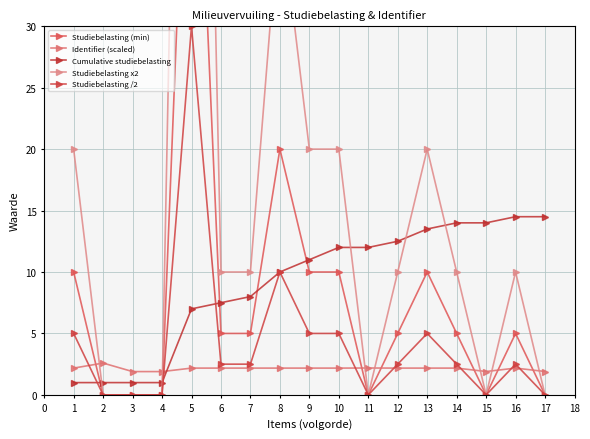

What is the sum of all Identifier (scaled) values?

36.3